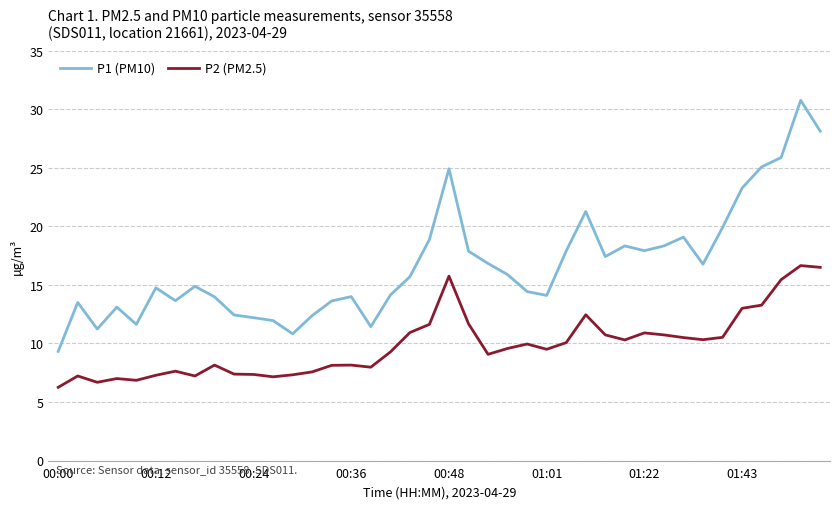

Which series has the largest range (max minus min)?

P1 (PM10)